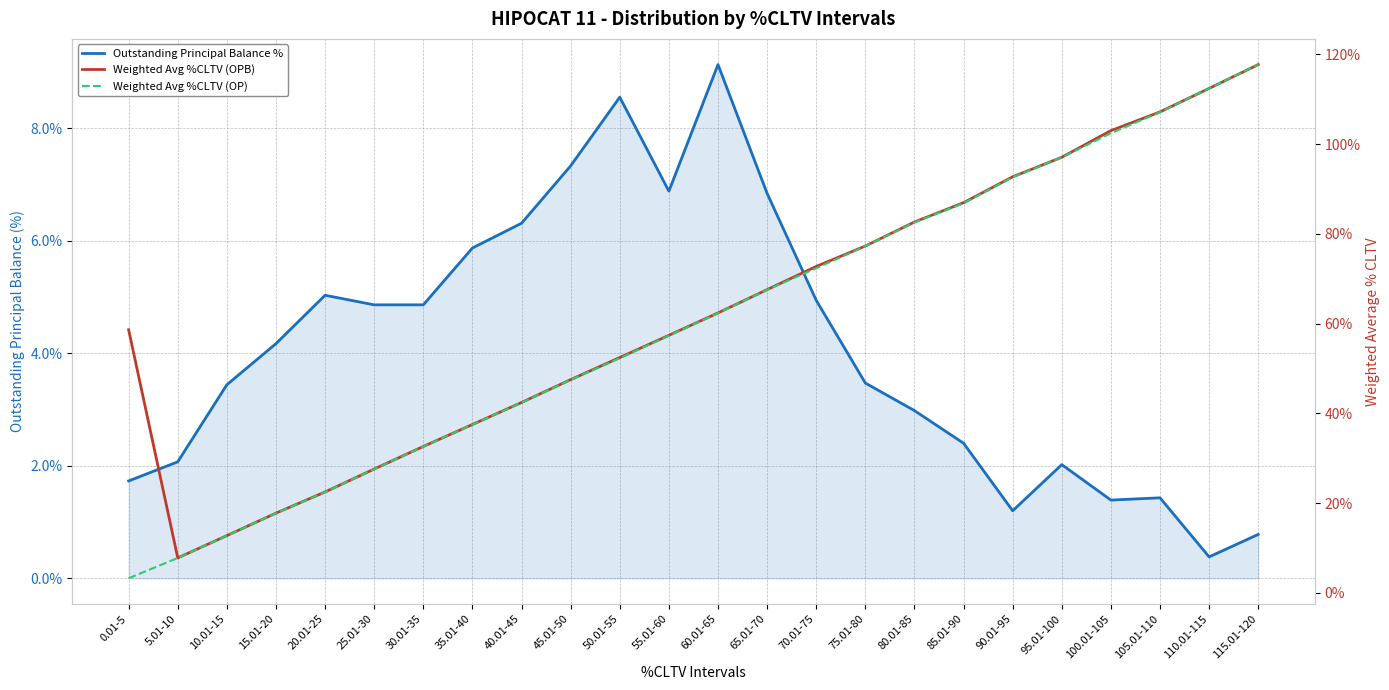

True or false: Weighted Avg %CLTV (OP) and Weighted Avg %CLTV (OPB) cross at least once.

False